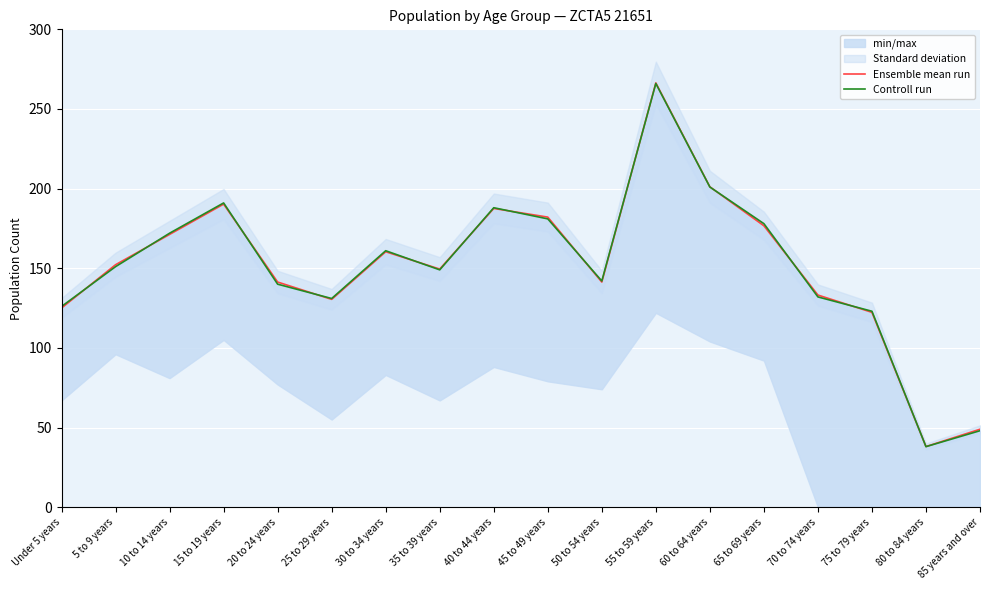

In Controll run, how many points are lower than both neighbors (excluding endpoints)?

4